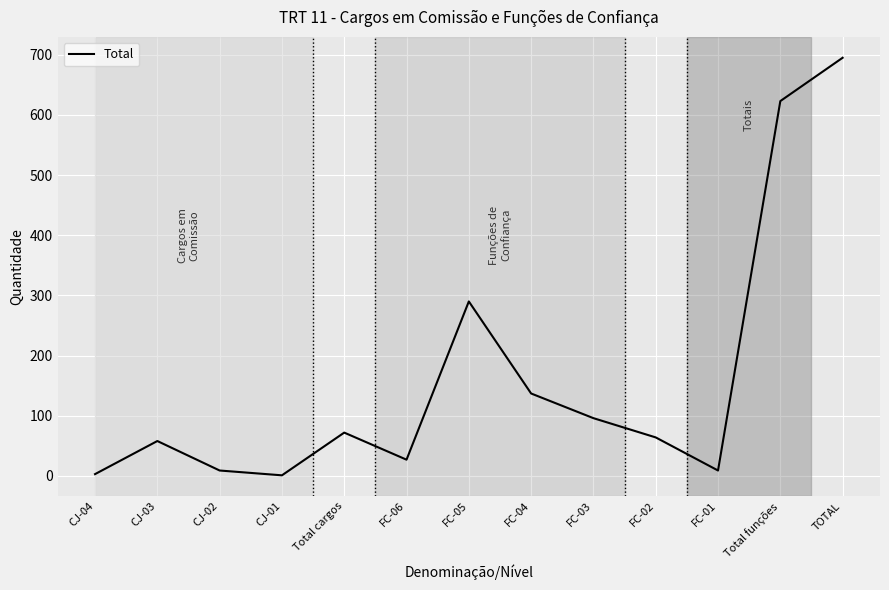

Approximately how many times larger is the value at TOTAL compared to FC-01?

77.2